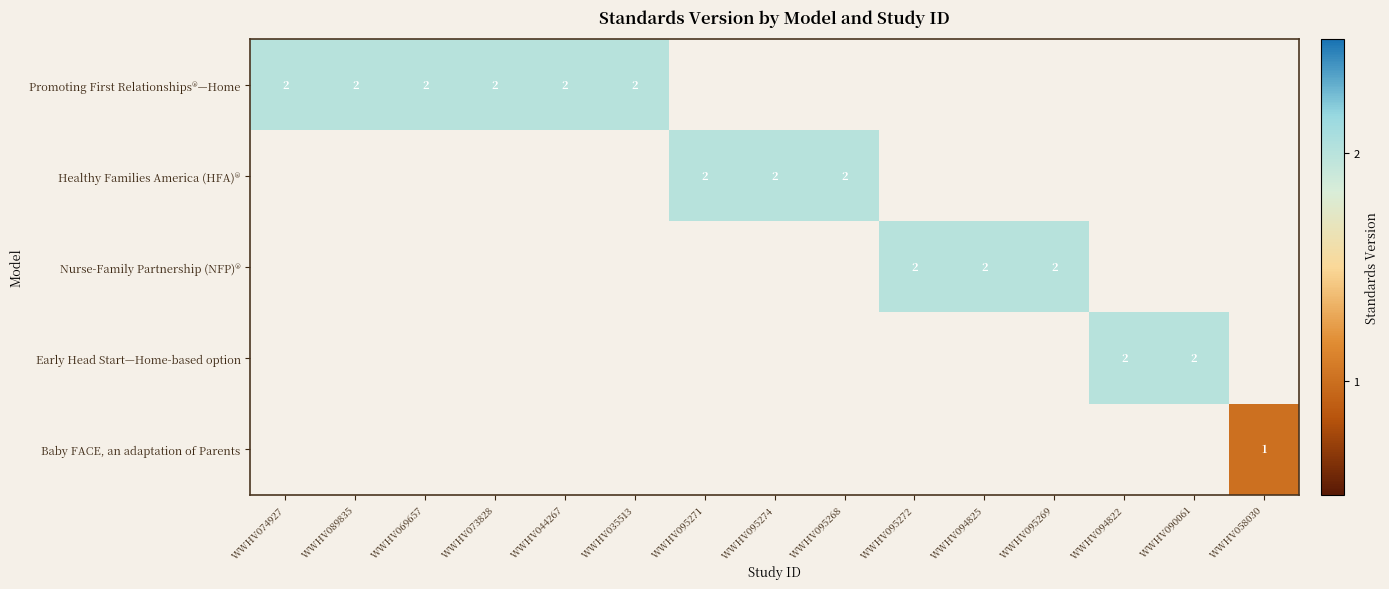

The value of Early Head Start—Home-based option at WWHV090061 is 3. True or false?

False